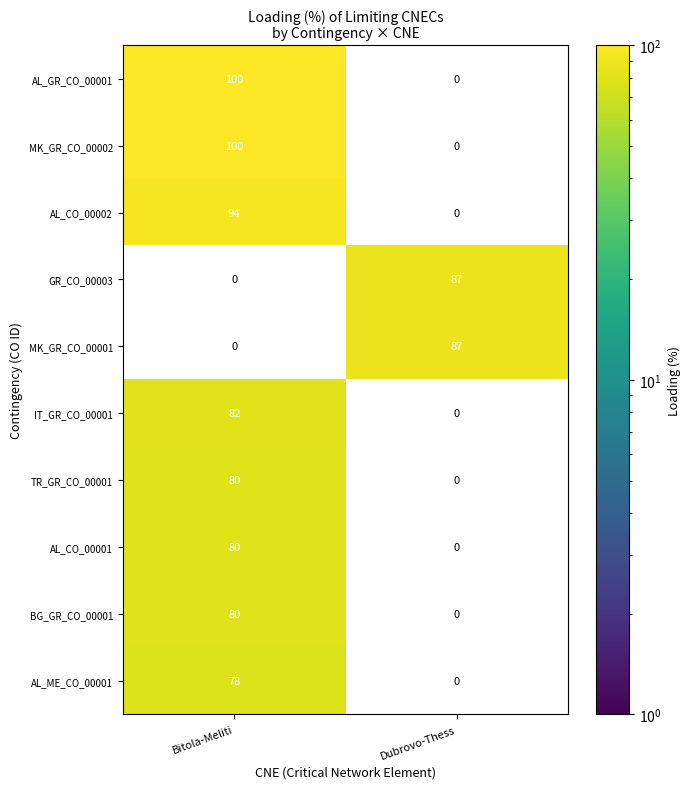

Count the number of data series in this chart.

10